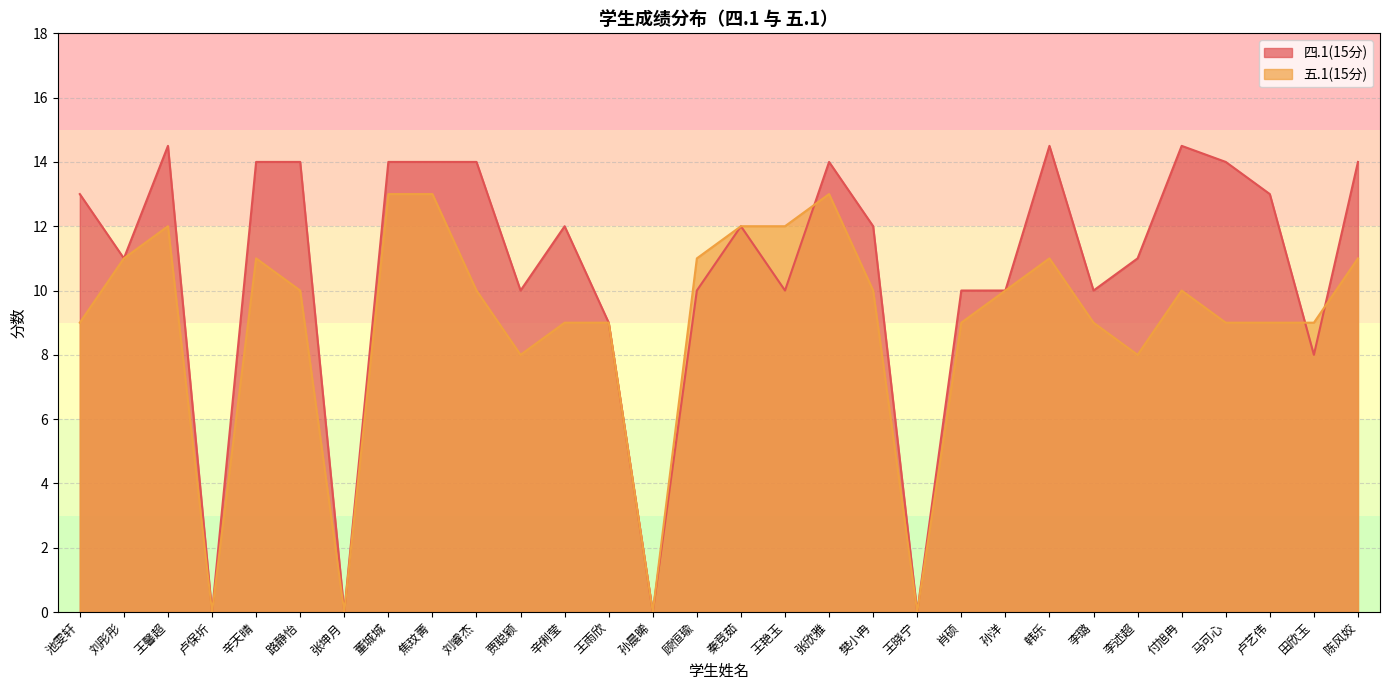

At which label does 五.1(15分) reach its peak?

董城城